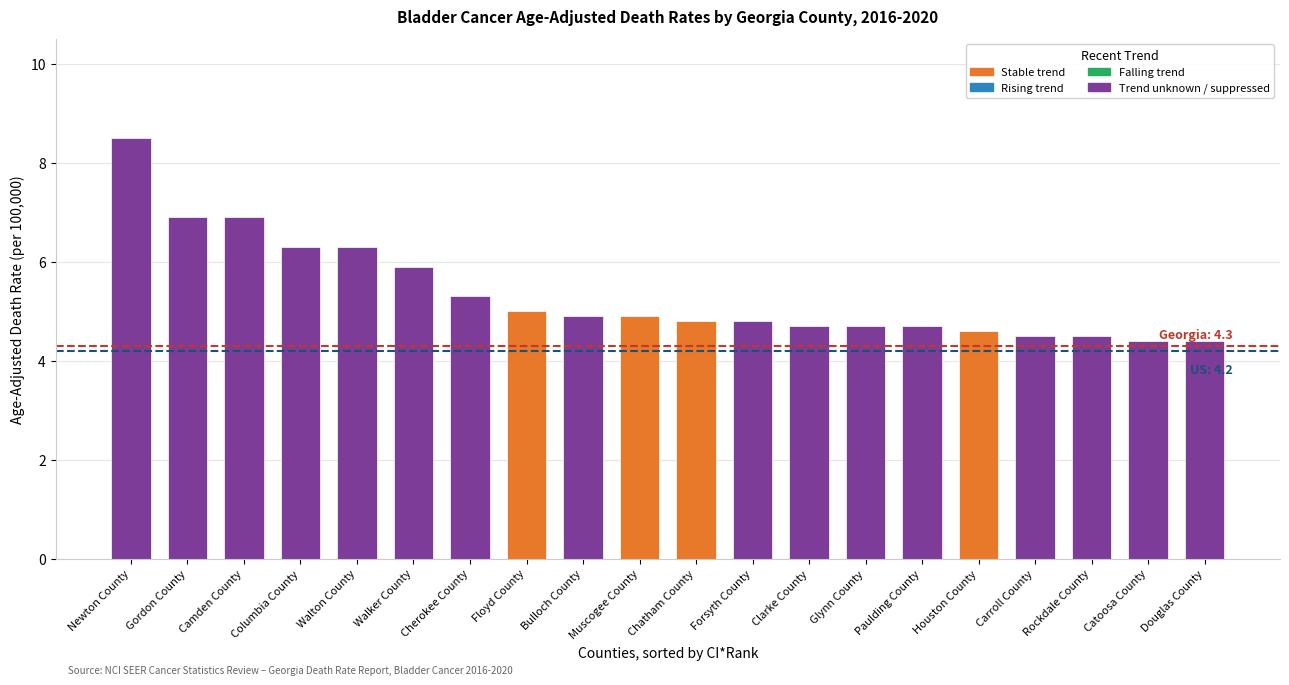

What is the approximate value at Camden County?

6.9